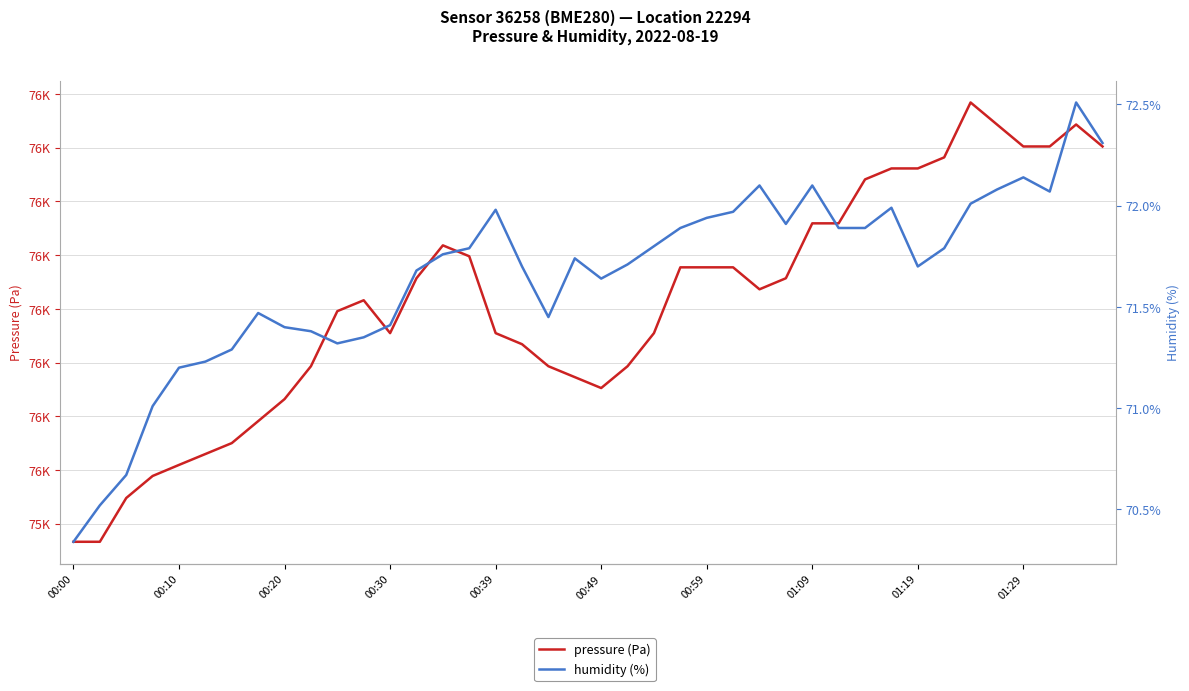

At which label does humidity (%) reach its minimum?

00:00